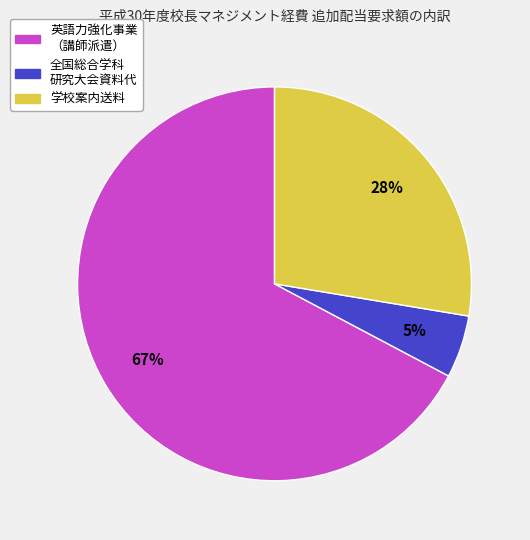

Is there any slice that represents more than half of the pie?

Yes